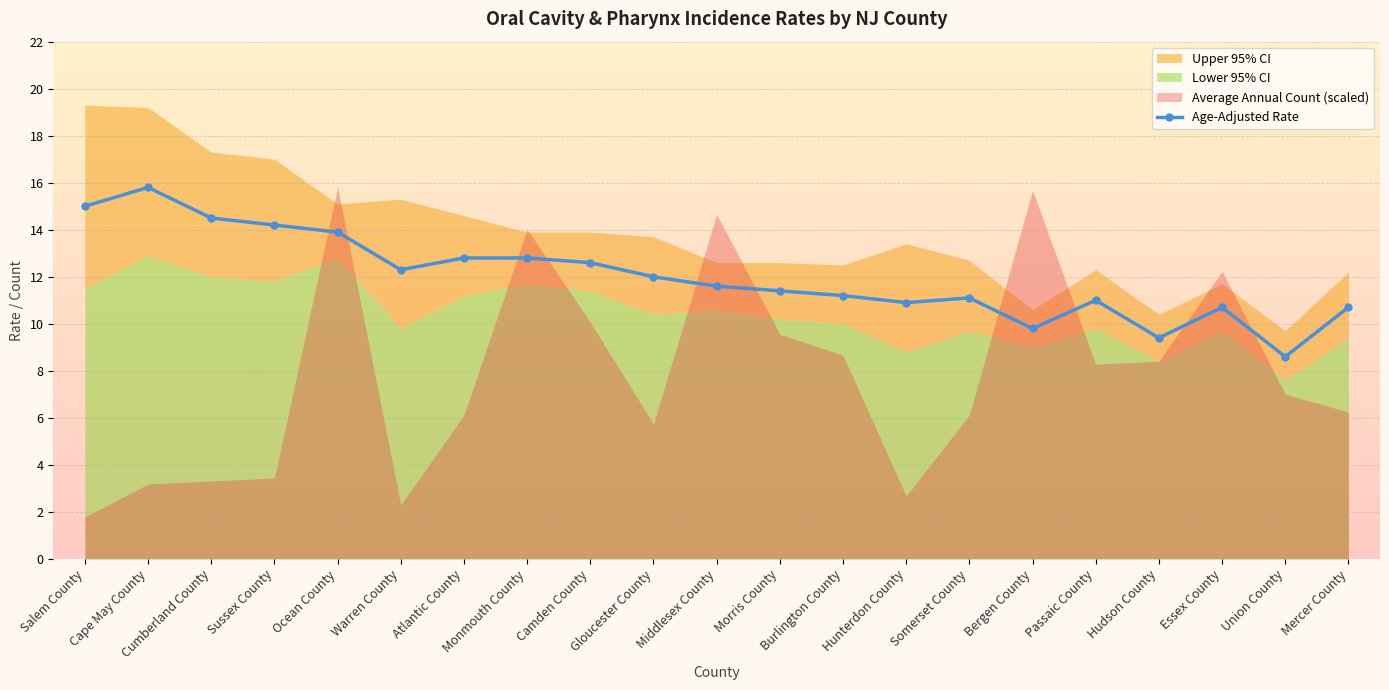

List the labels in order of value, largest first.

Cape May County, Salem County, Cumberland County, Sussex County, Ocean County, Atlantic County, Monmouth County, Camden County, Warren County, Gloucester County, Middlesex County, Morris County, Burlington County, Somerset County, Passaic County, Hunterdon County, Essex County, Mercer County, Bergen County, Hudson County, Union County